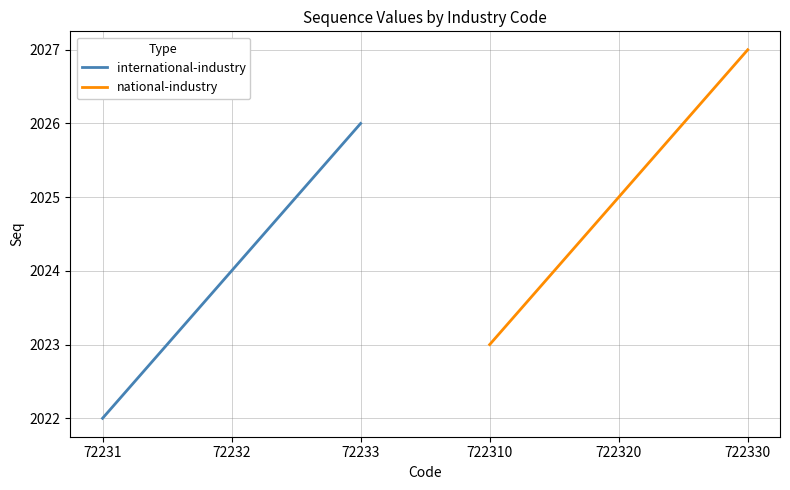

At how many categories does at least one series exceed 2026?

1